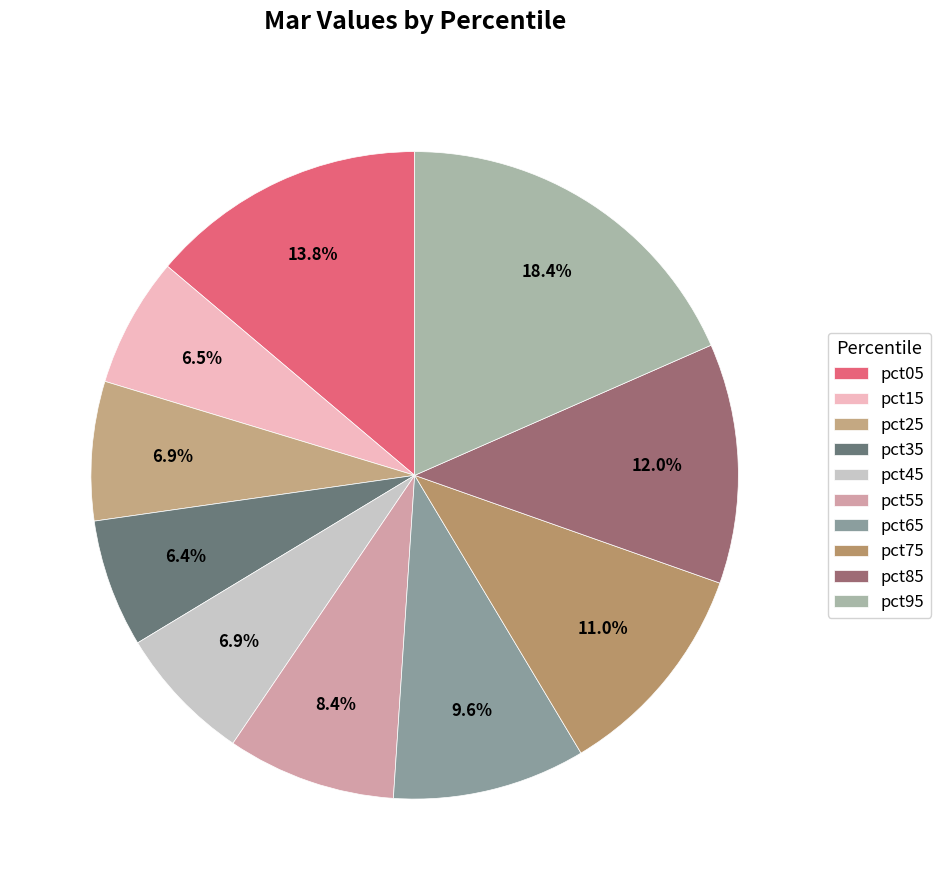

Which slice is the smallest?

pct35